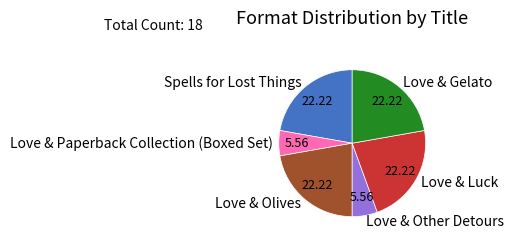

Is there a majority slice in this chart?

No